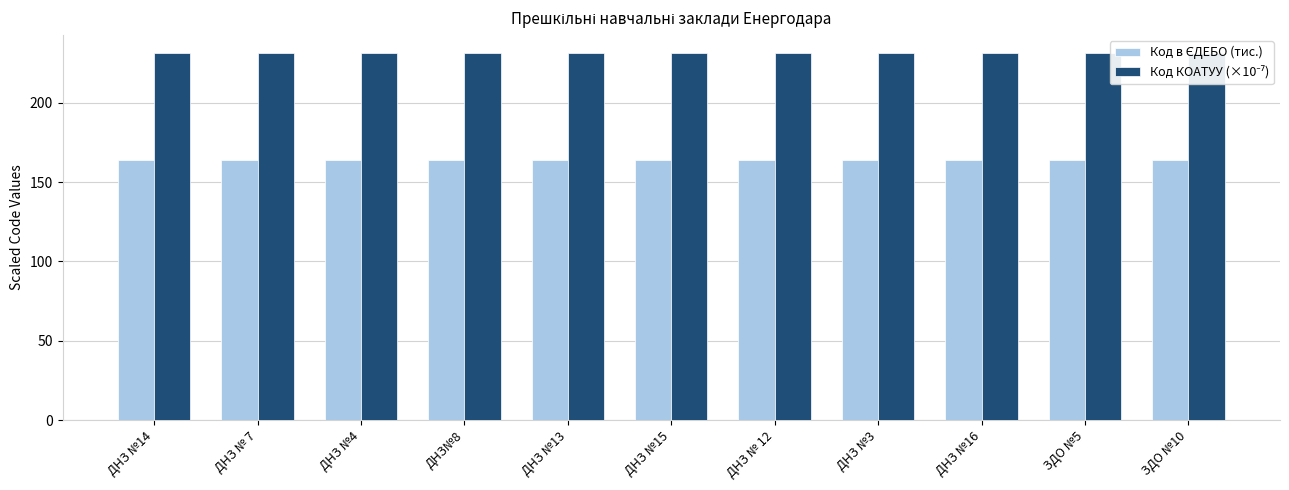

Rank the series at ДНЗ № 7 from lowest to highest value.

Код в ЄДЕБО (тис.), Код КОАТУУ (×10⁻⁷)